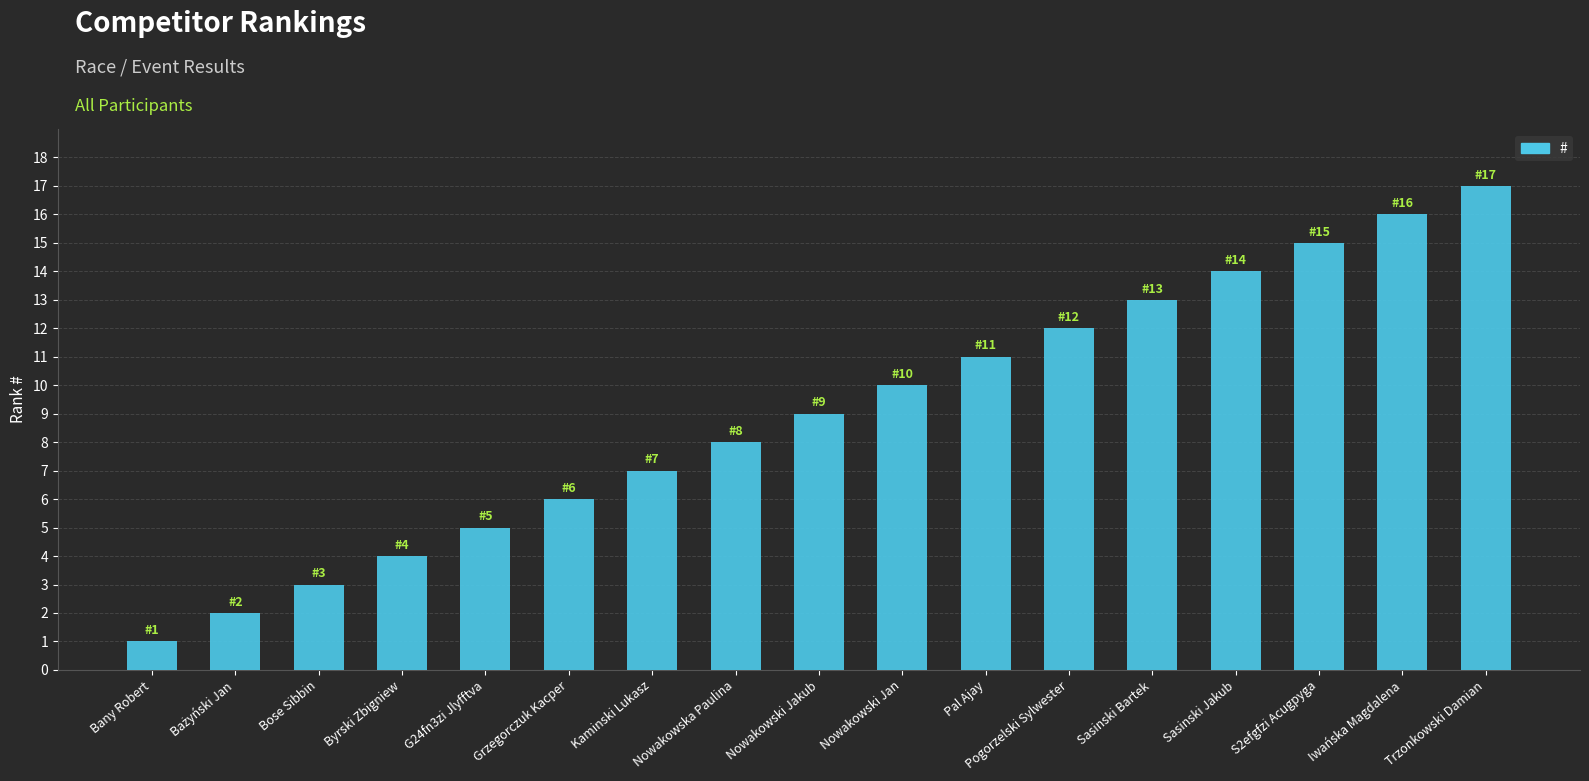

Between G24fn3zi Jlyfftva and Bose Sibbin, which is larger?

G24fn3zi Jlyfftva